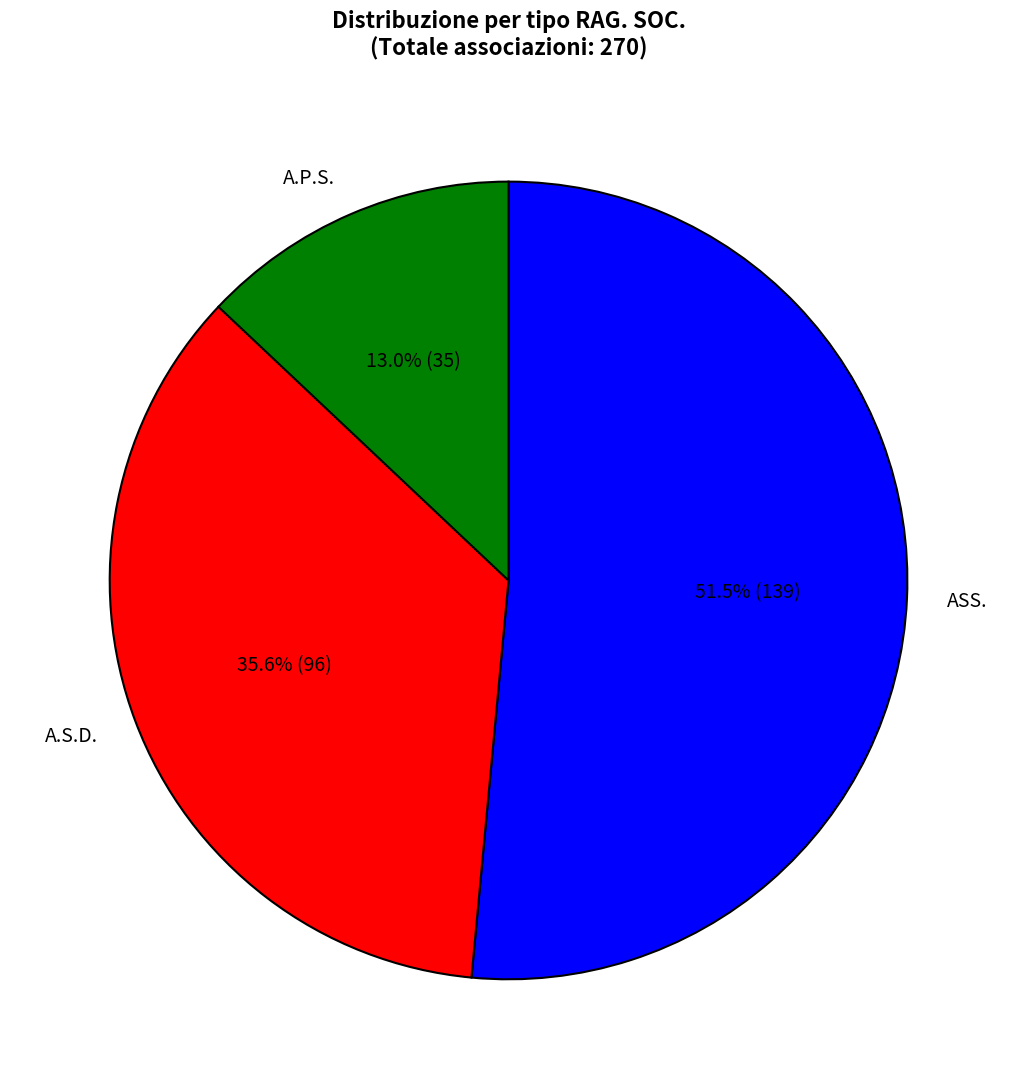

What is the ratio of the value at A.S.D. to the value at ASS.?

0.7